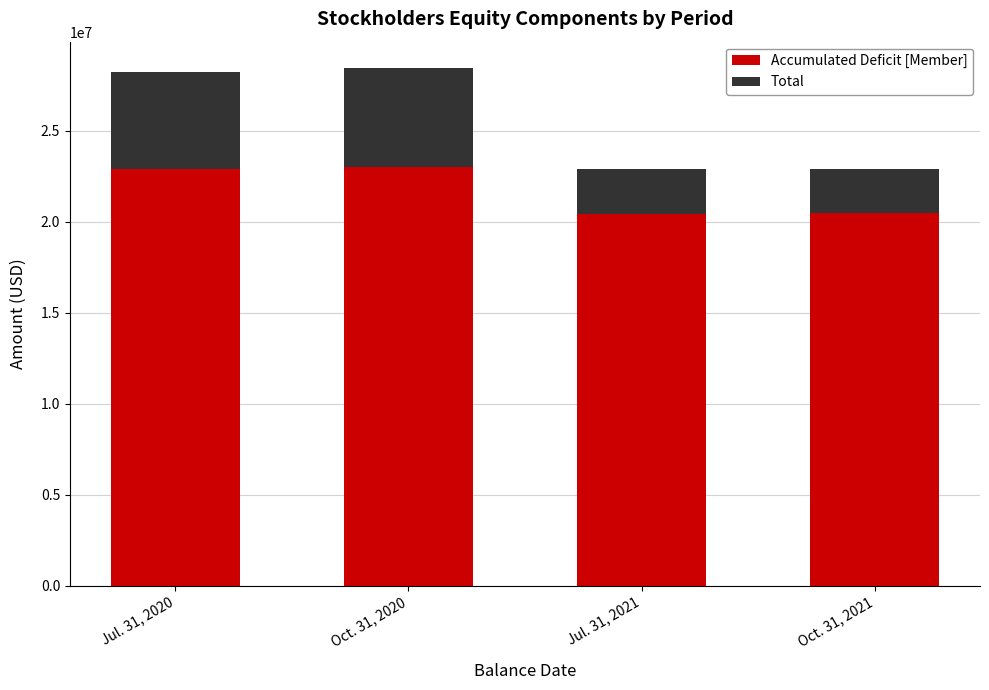

At which label is Accumulated Deficit [Member] closest to 21734163?

Jul. 31, 2020